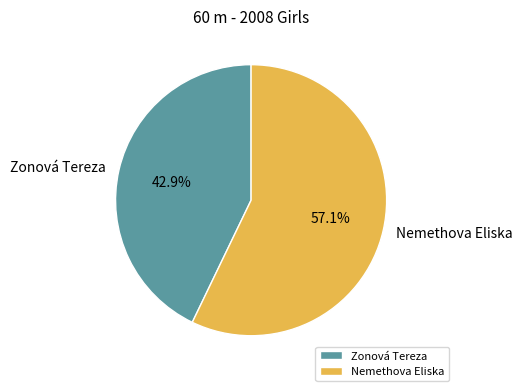

To the nearest percent, what is the combined percentage of Nemethova Eliska and Zonová Tereza?

100%